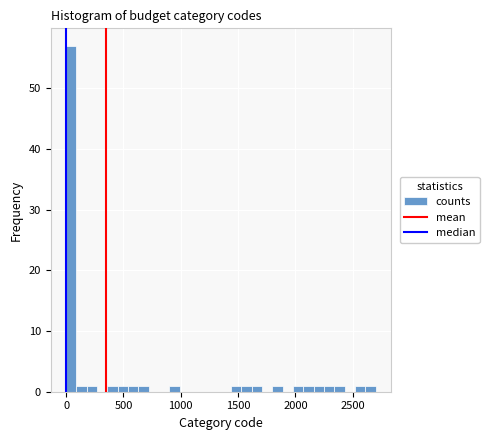

Around what value on the x-axis is the tallest bar? Give the approximate position of its centre, as read against the axis.

50